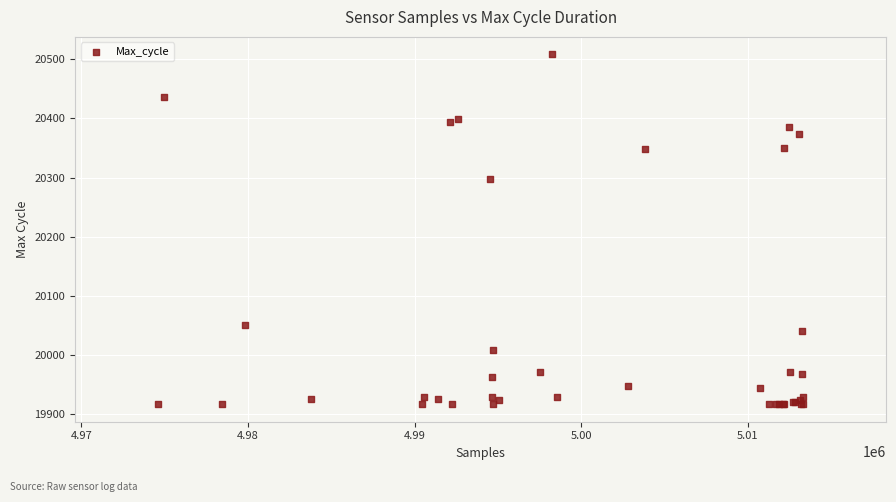

What Y value in the scatter plot is closest to 20212?

20297